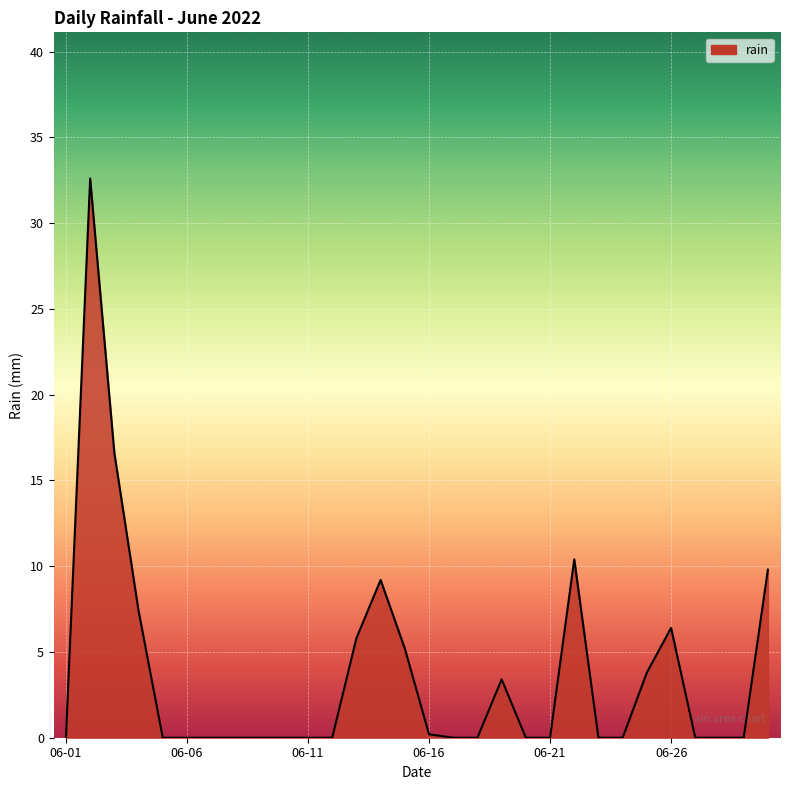

What is the maximum value shown in the chart?

32.6